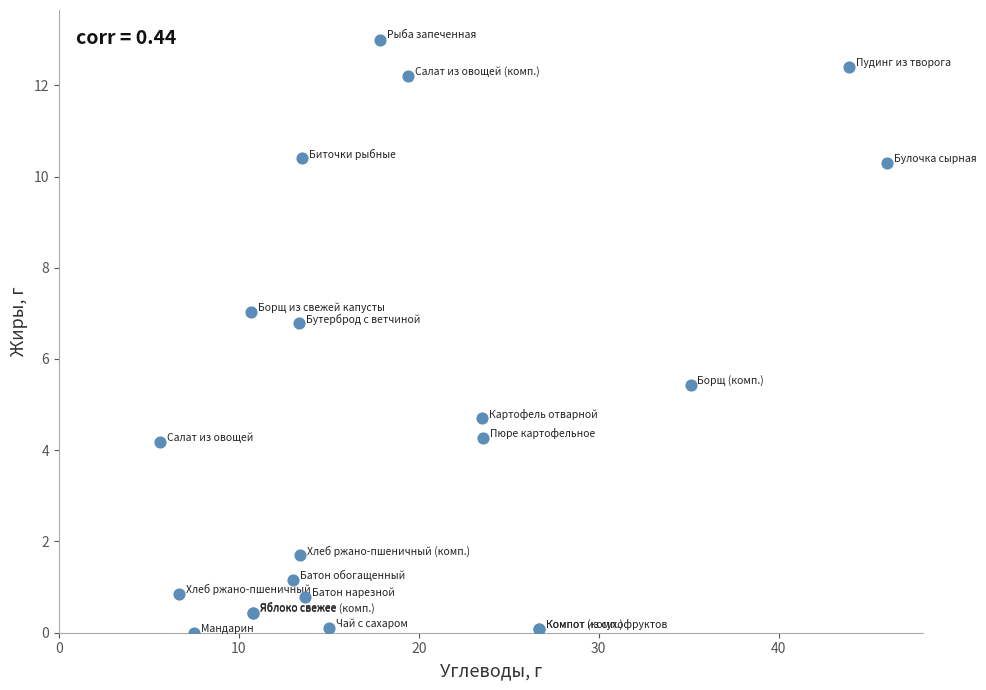

What Y value in the scatter plot is closest to 6?

5.4